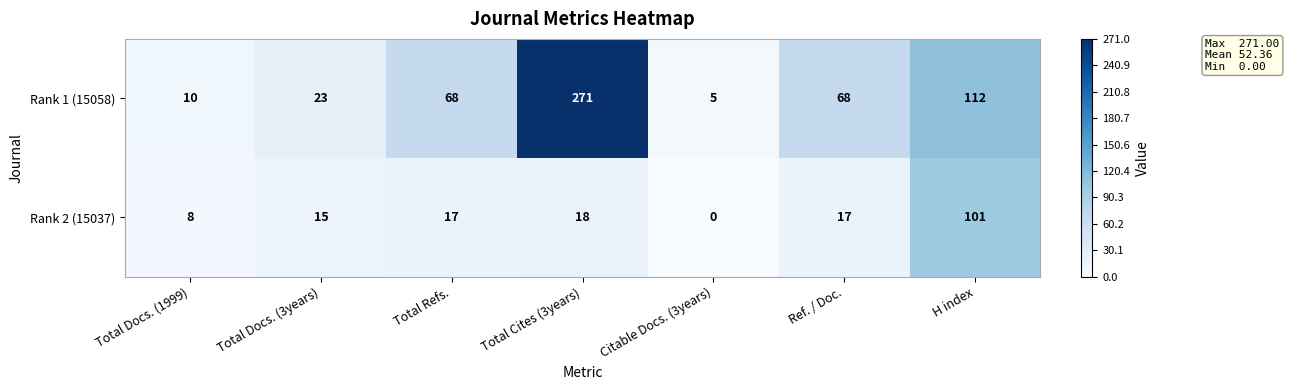

Which series has the widest spread of values?

Rank 1 (15058)